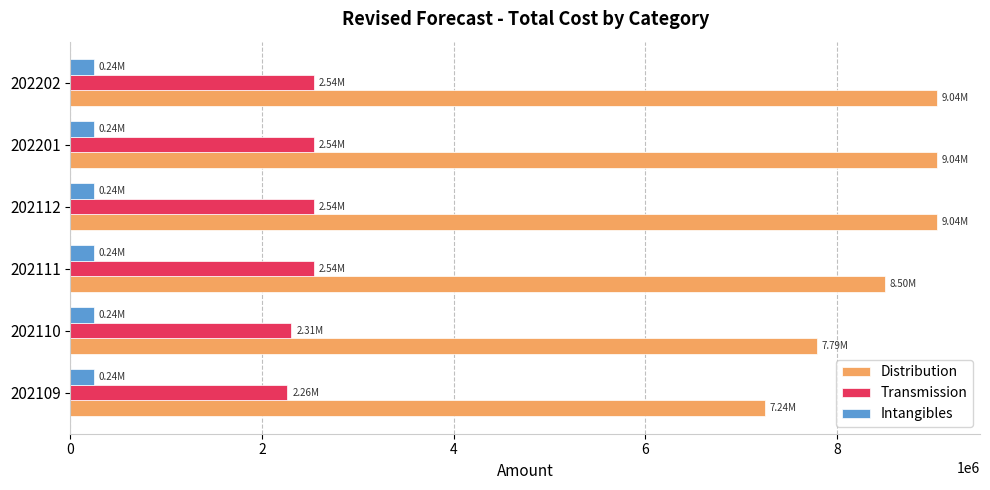

Rank the series by their average value, from highest to lowest.

Distribution, Transmission, Intangibles